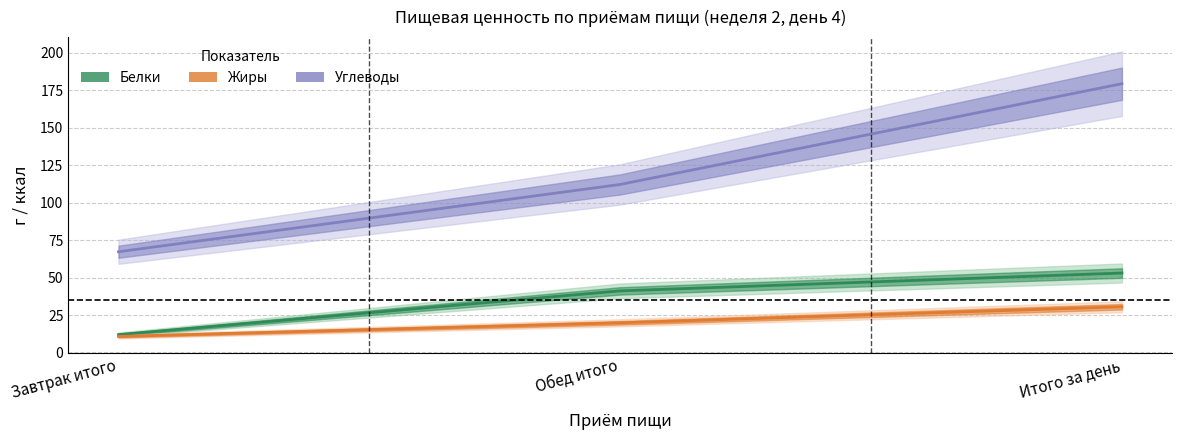

What is the difference between the highest and lowest values at Обед итого?

92.3